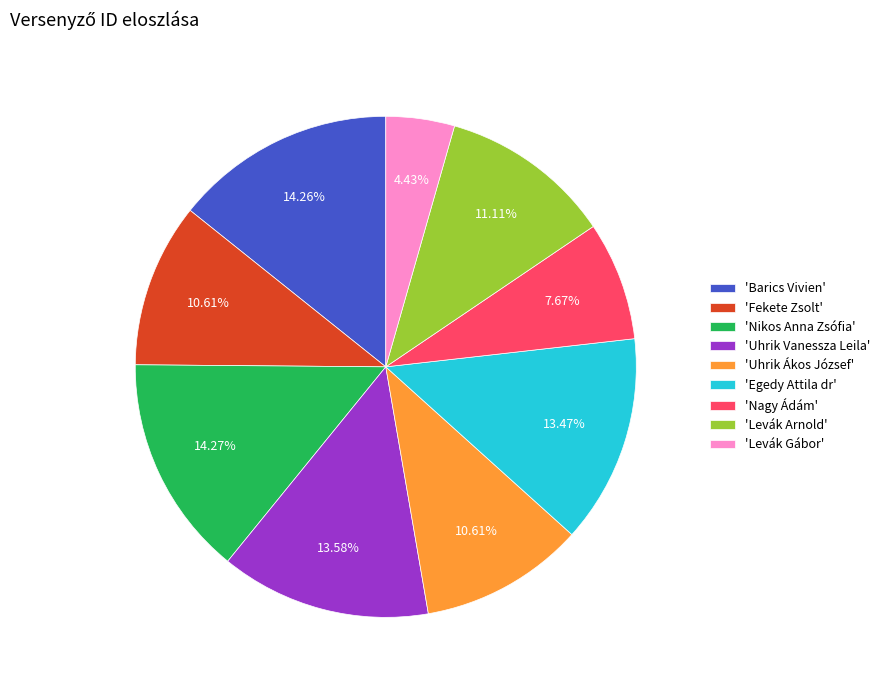

Does any single category account for the majority?

No